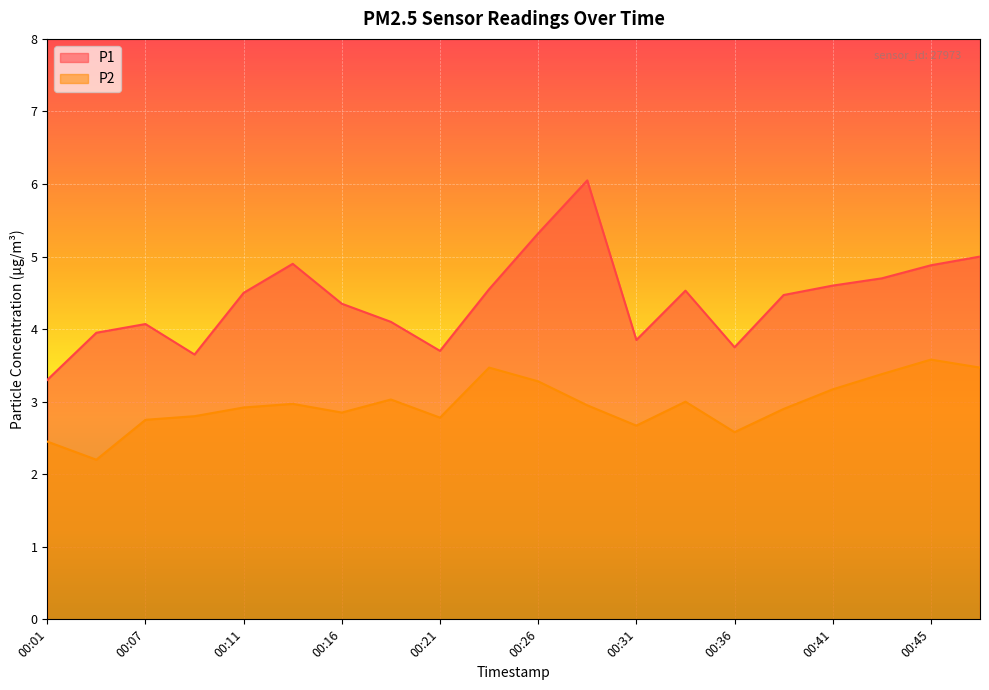

List the series in order of their peak value, lowest first.

P2, P1